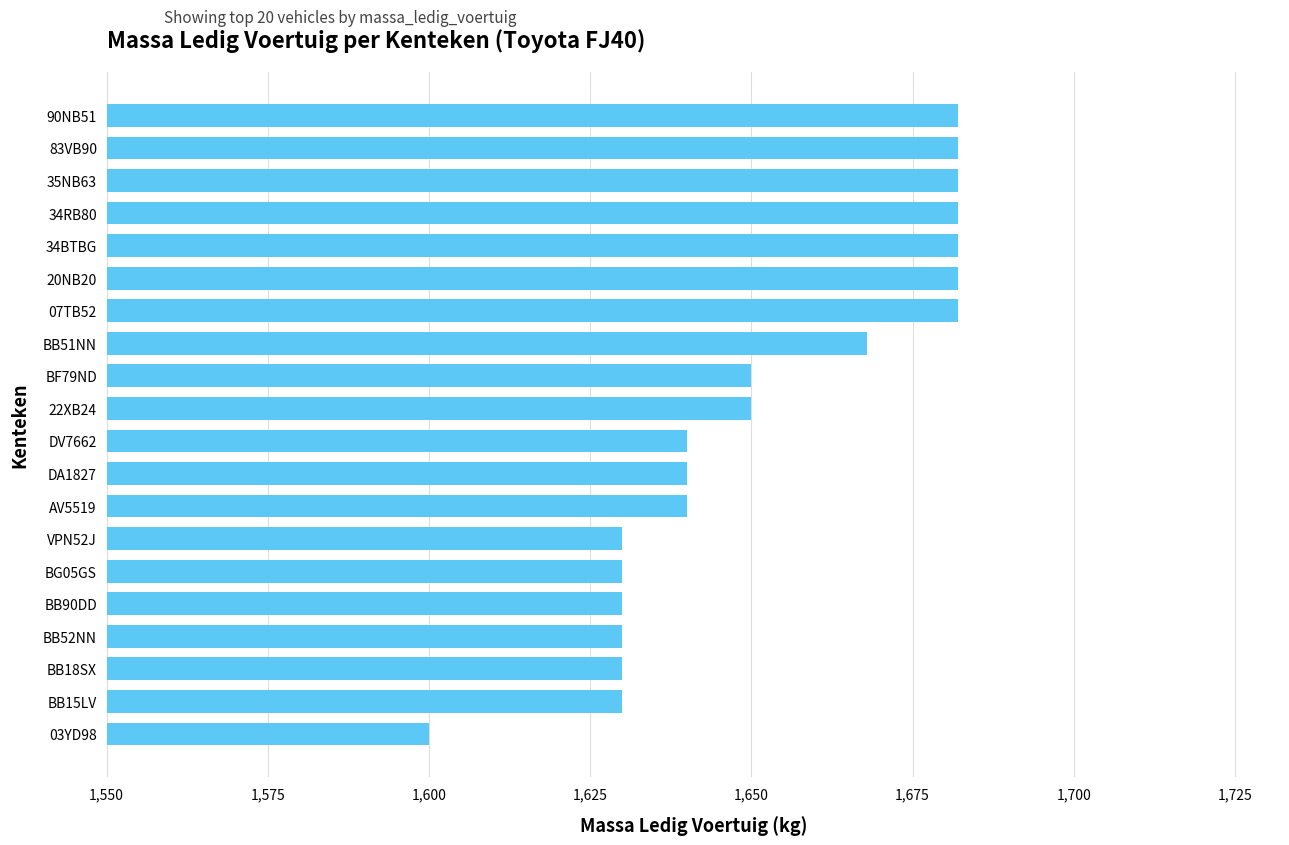

Count the values in the range 1630 to 1682.

19